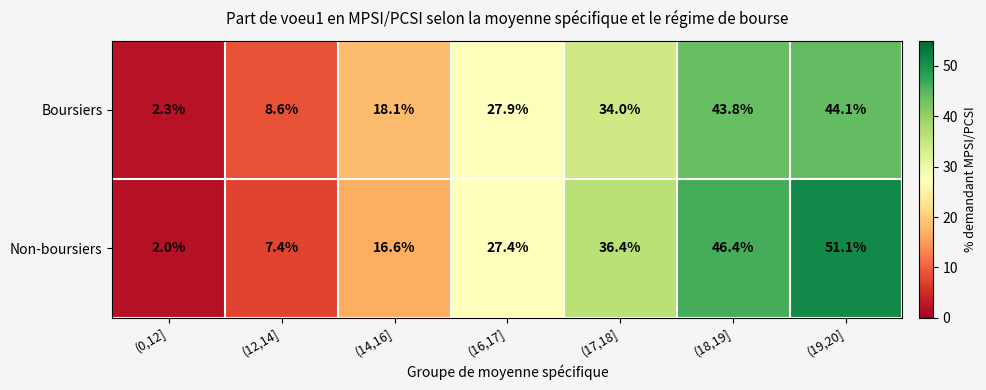

At how many categories does at least one series exceed 45?

2